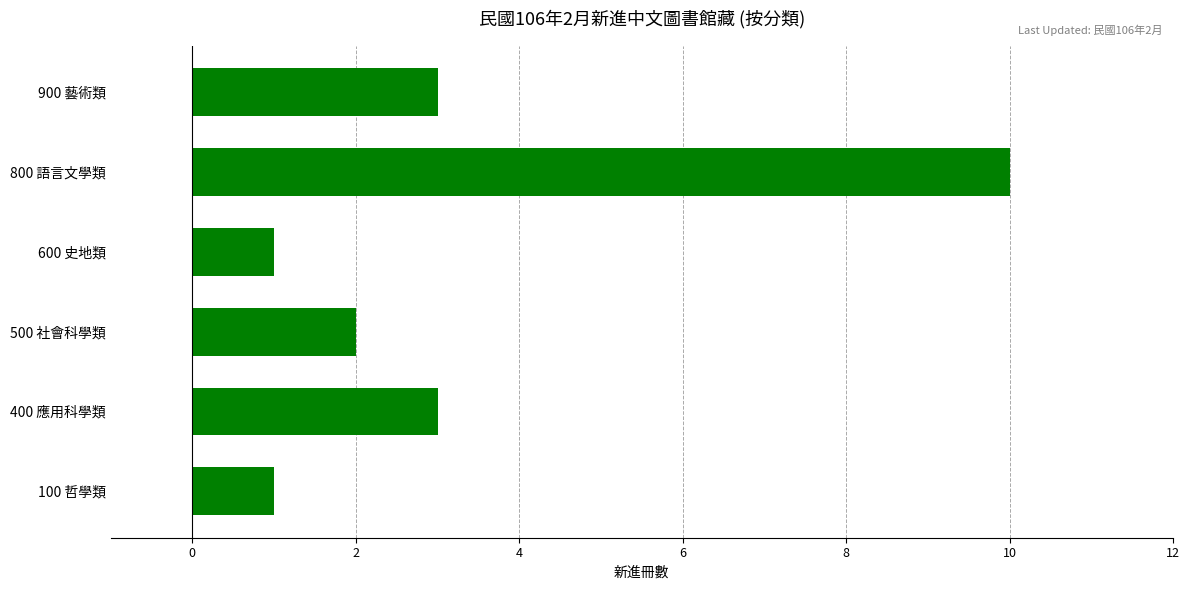

What is the sum of all values?

20